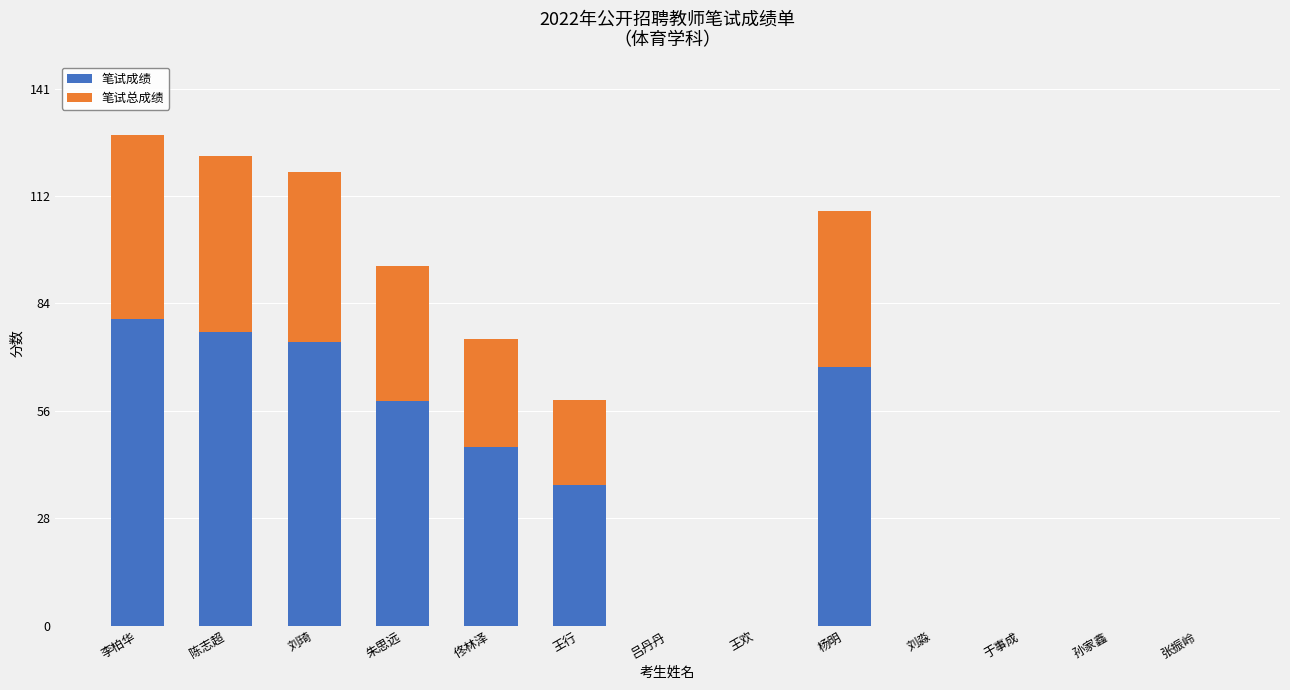

Count the number of data series in this chart.

2